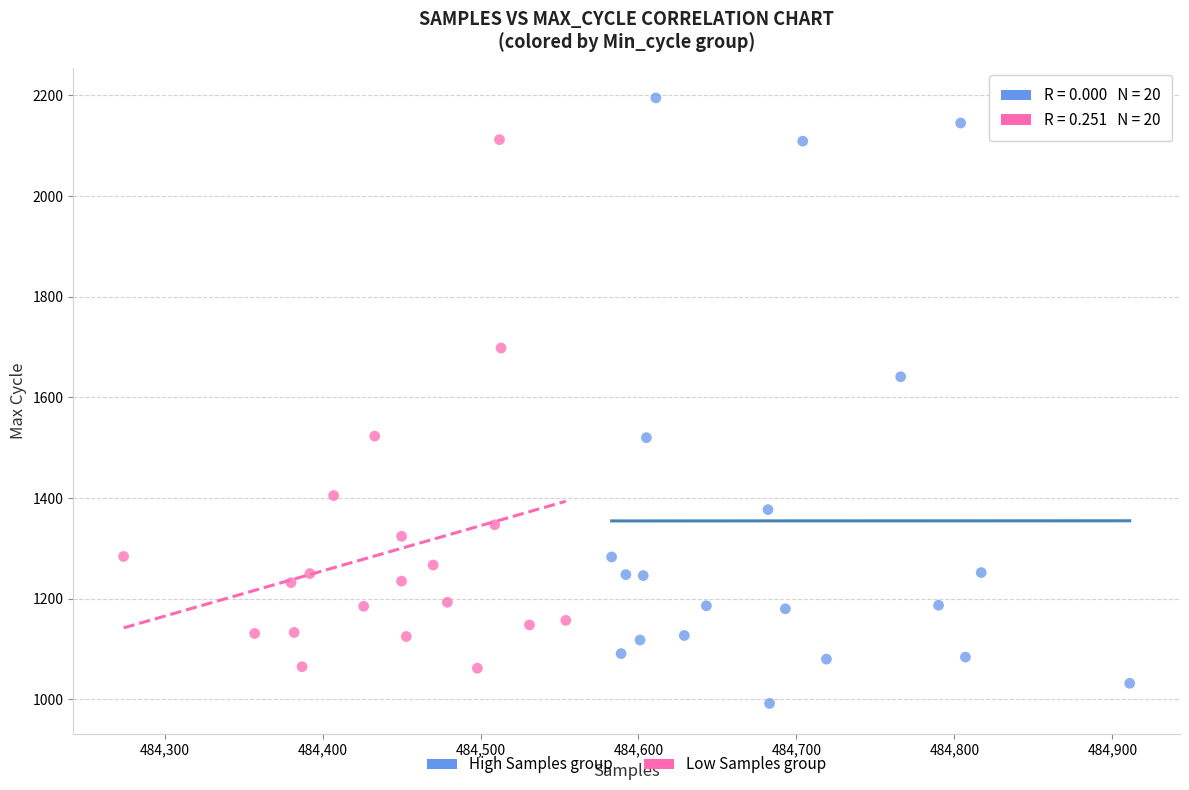

Which series contains the lowest Y value?

High Samples group